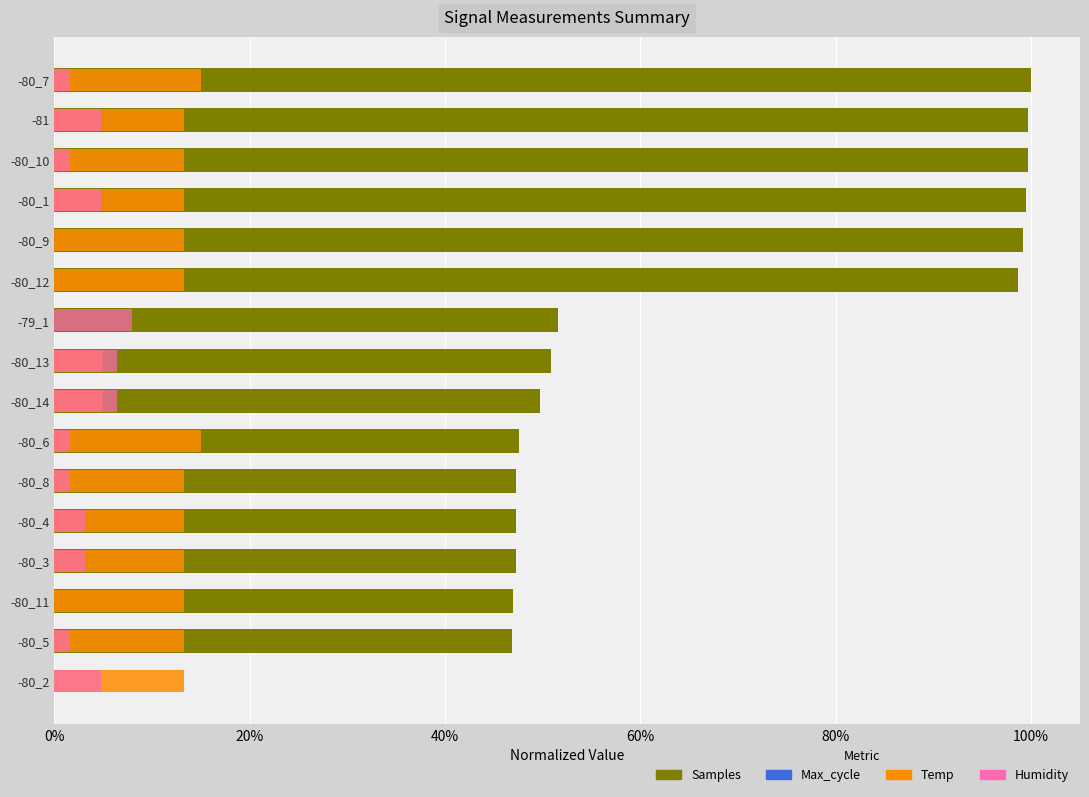

Is it true that Max_cycle equals -0.1 at -80_8?

False